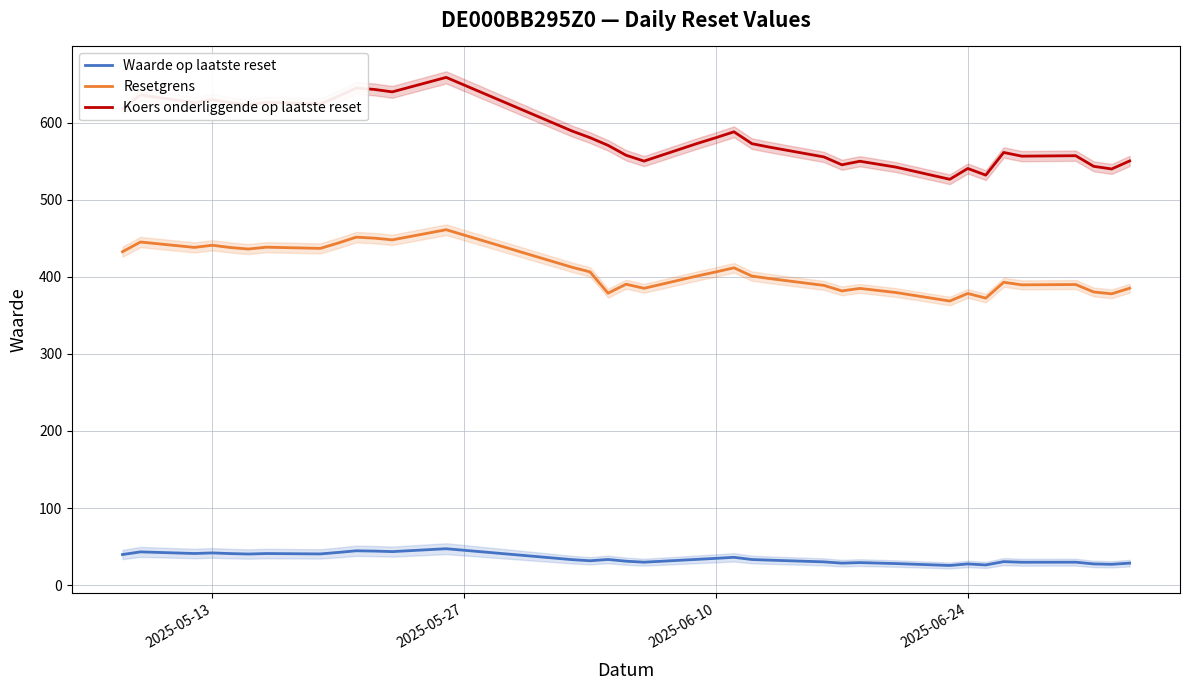

What is the average value of the Waarde op laatste reset series?

34.7